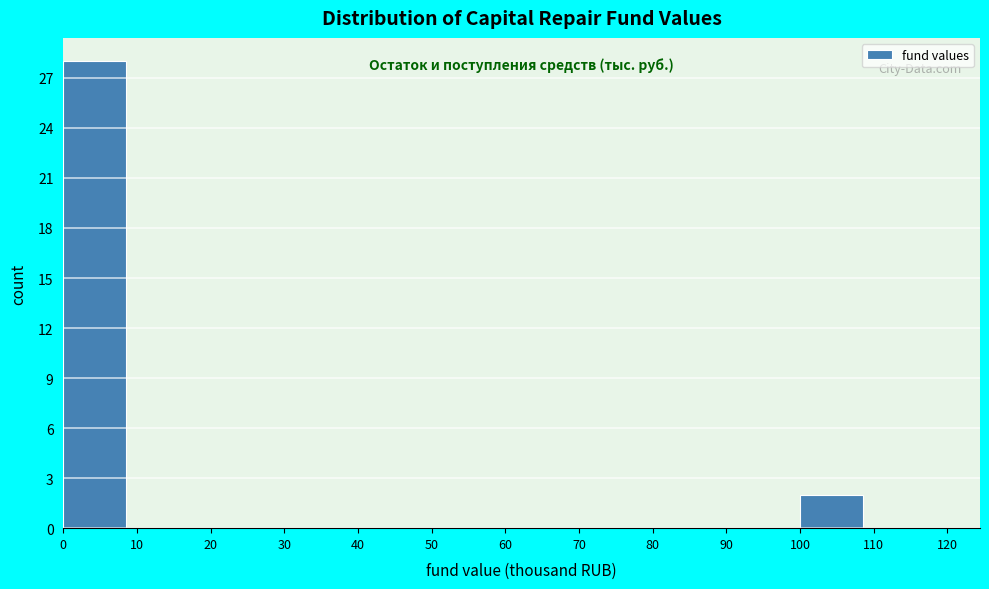

Reading left to right, transcribe this chart: for each bar, give the range it covers on the x-axis and its height. The values are not printed on the chart, so give them approximately, as read against the axis.

0 to 10: 28
10 to 20: 0
20 to 30: 0
30 to 40: 0
40 to 50: 0
50 to 60: 0
60 to 70: 0
70 to 80: 0
80 to 90: 0
90 to 100: 0
100 to 110: 2
110 to 120: 0